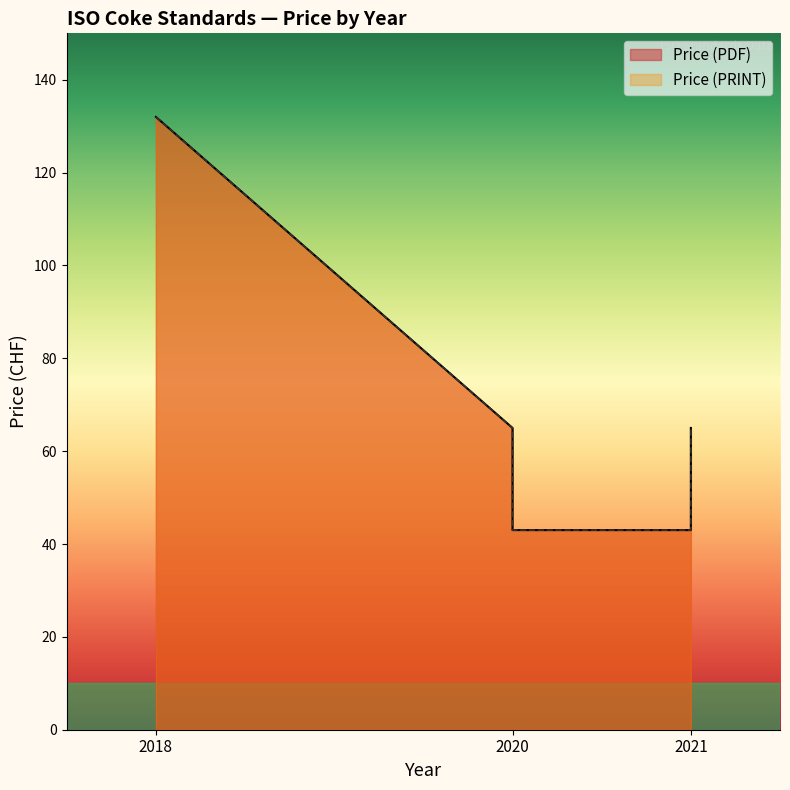

True or false: Price (PDF) and Price (PRINT) cross at least once.

False